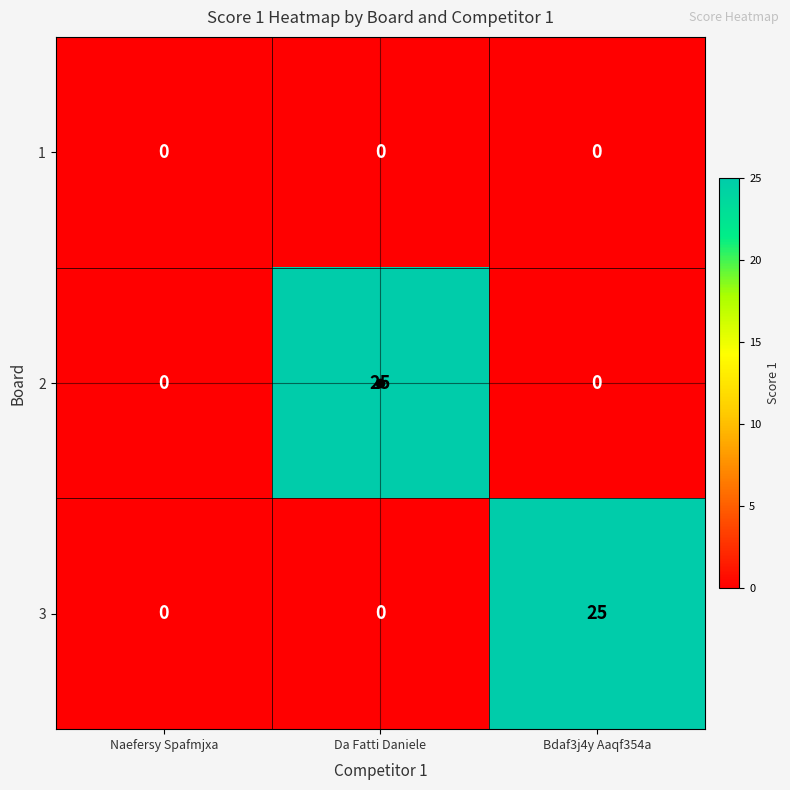

What is the average value of the 2 series?

8